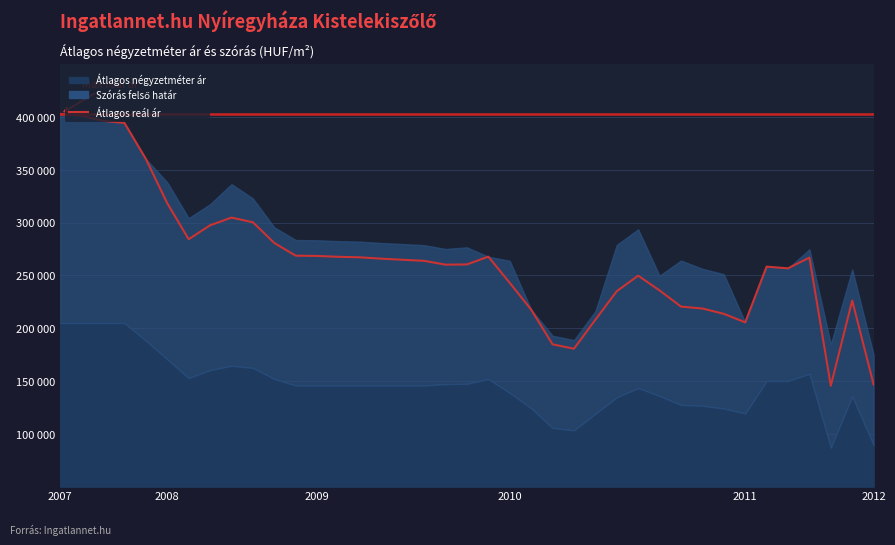

Reading right to left, list all the values displayed in this chart.

146673	226163	145488	266795	256648	258248	205506	213588	218607	220443	235726	249697	235002	207937	180551	184705	217554	242899	267684	260322	260120	263726	264751	265784	267067	267552	268363	268607	280656	300266	304669	297361	284202	318237	360190	394273	396282	401137	402825